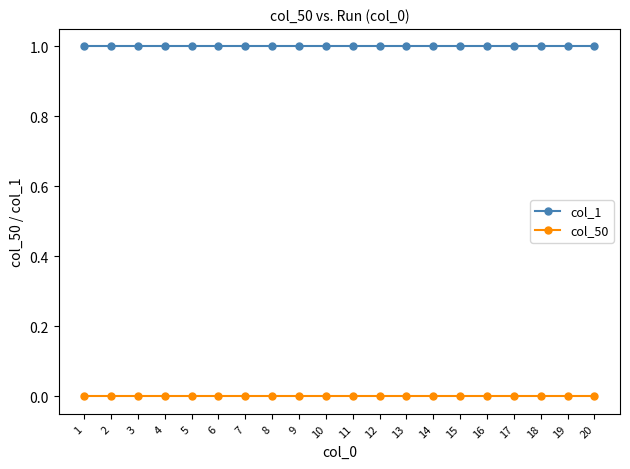

The value of col_1 at 5 is 1. True or false?

True